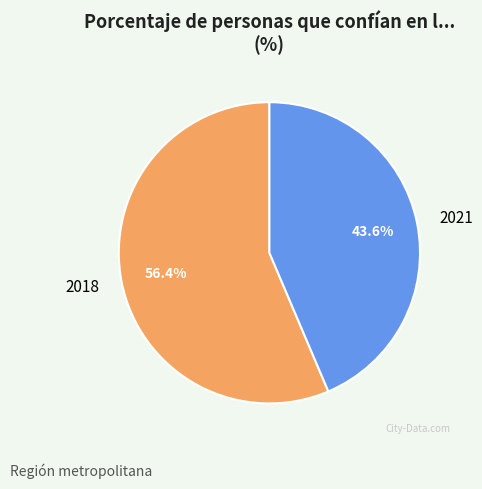

The 2021 slice represents 32% of the pie. True or false?

False